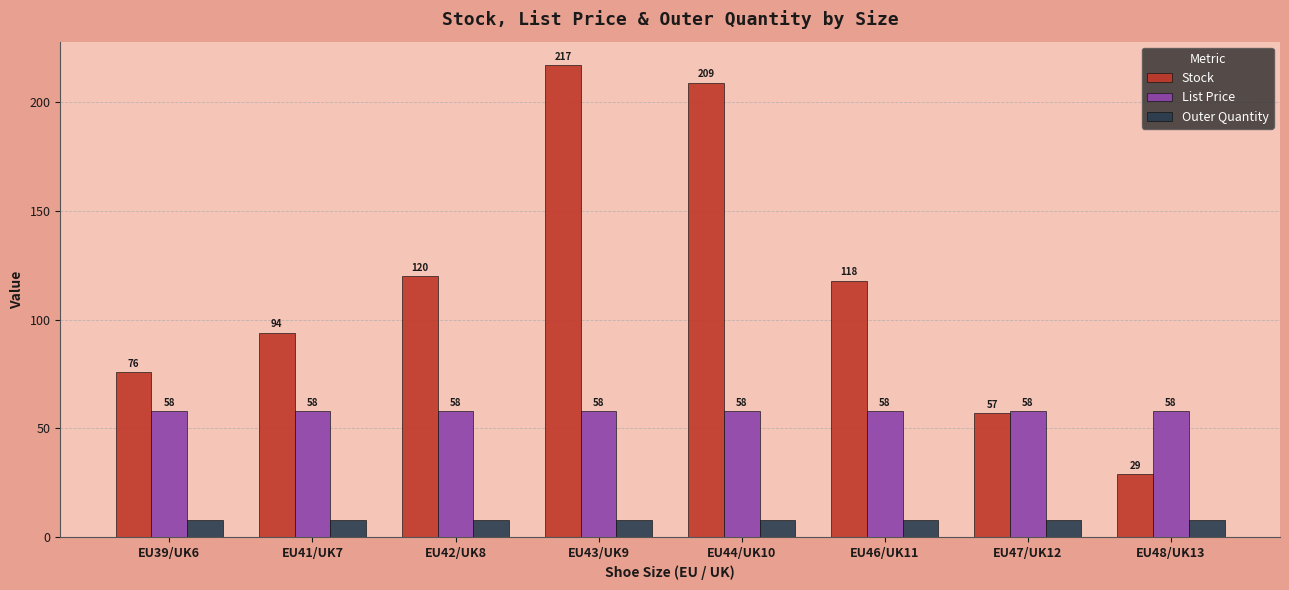

What is the greatest value displayed?

217.0